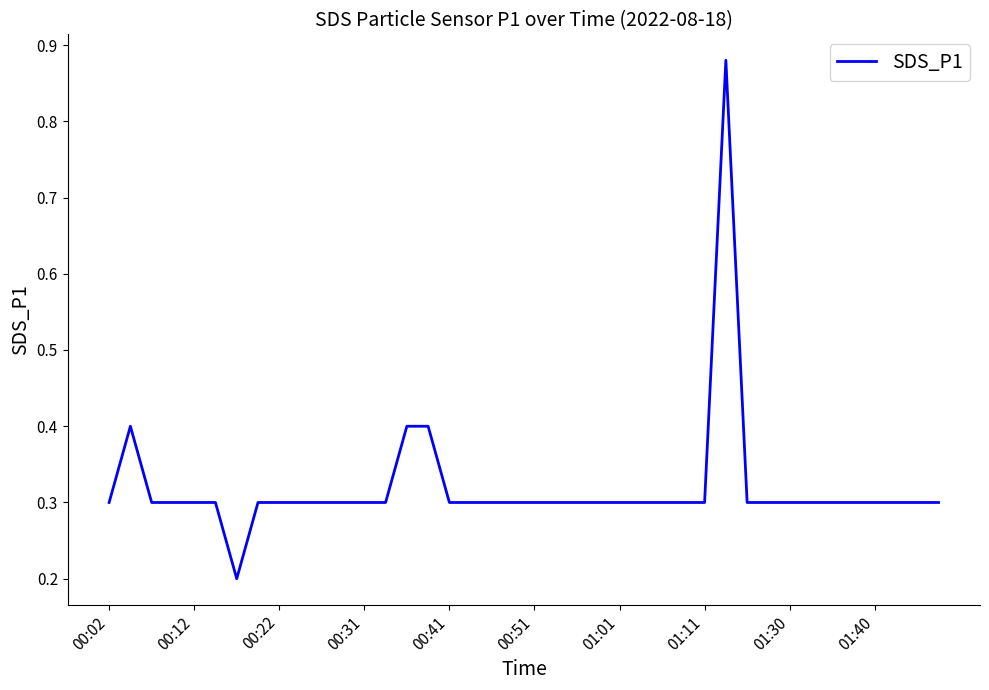

What is the difference between the maximum and minimum values?

0.7